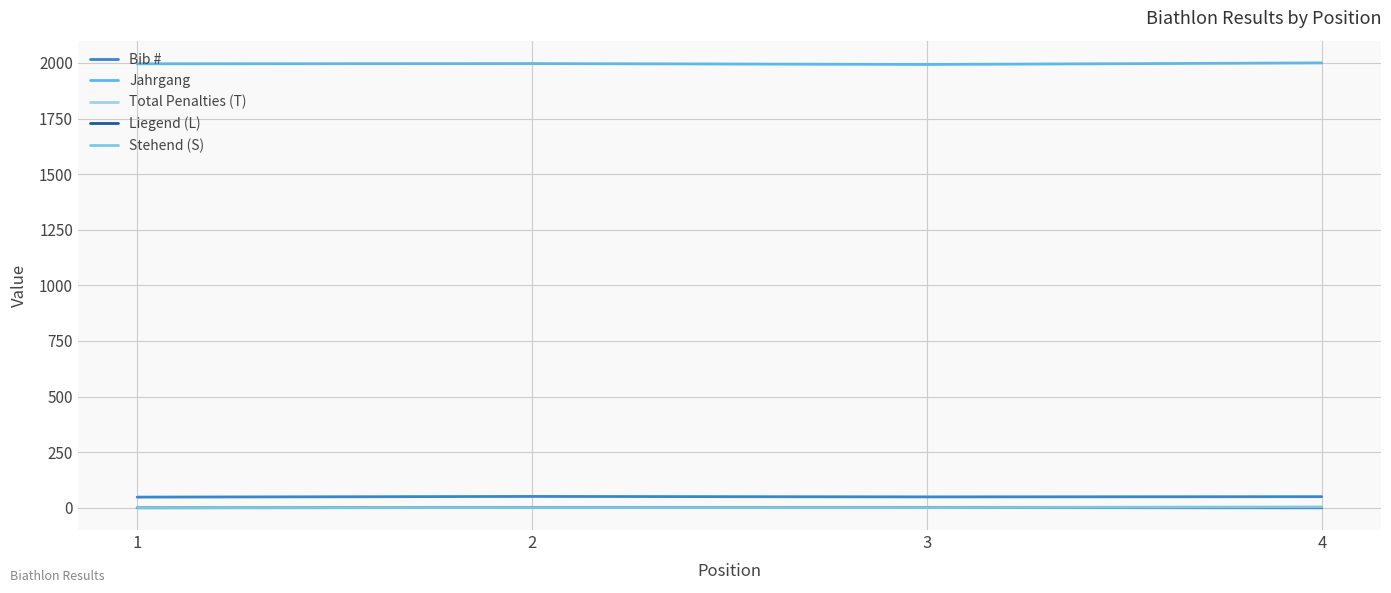

How many Total Penalties (T) values are between 2 and 3?

3